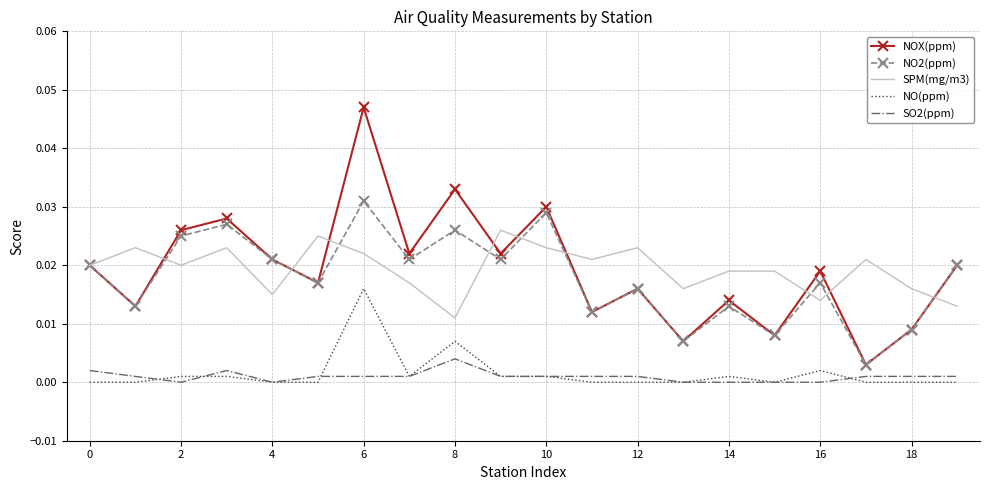

Which series has the widest spread of values?

NOX(ppm)